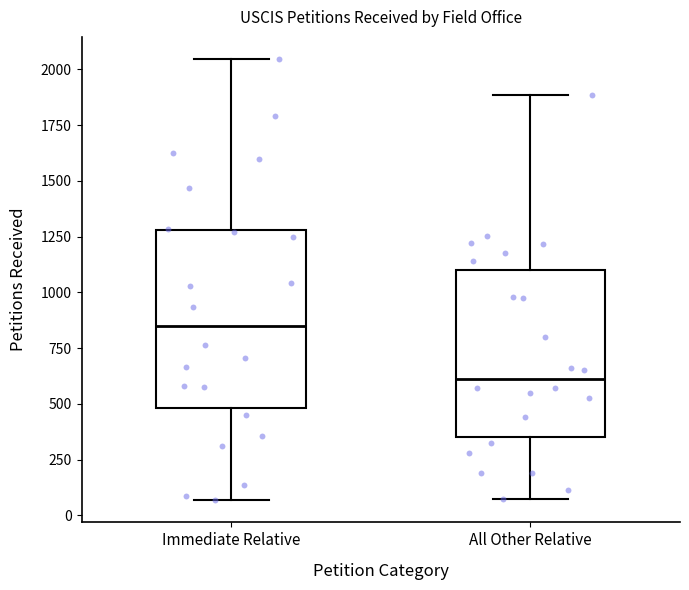

Reading left to right, read every box against the y-axis: the position of its median line, the range the box covers, and the ends of its whiskers. The values are not printed on the chart, so give them approximately, as read against the axis.

Immediate Relative: median 850, box 500 to 1300, whiskers 50 to 2050
All Other Relative: median 600, box 350 to 1100, whiskers 50 to 1900